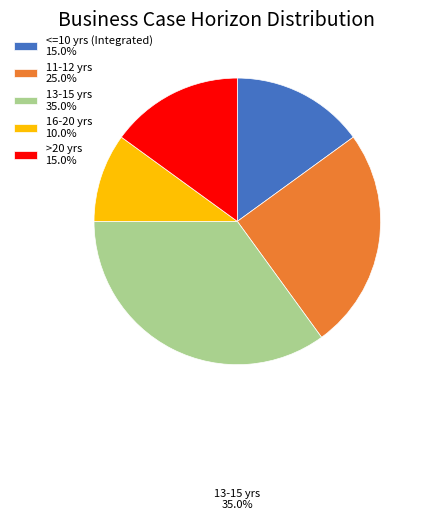

Count the number of slices in the pie.

5